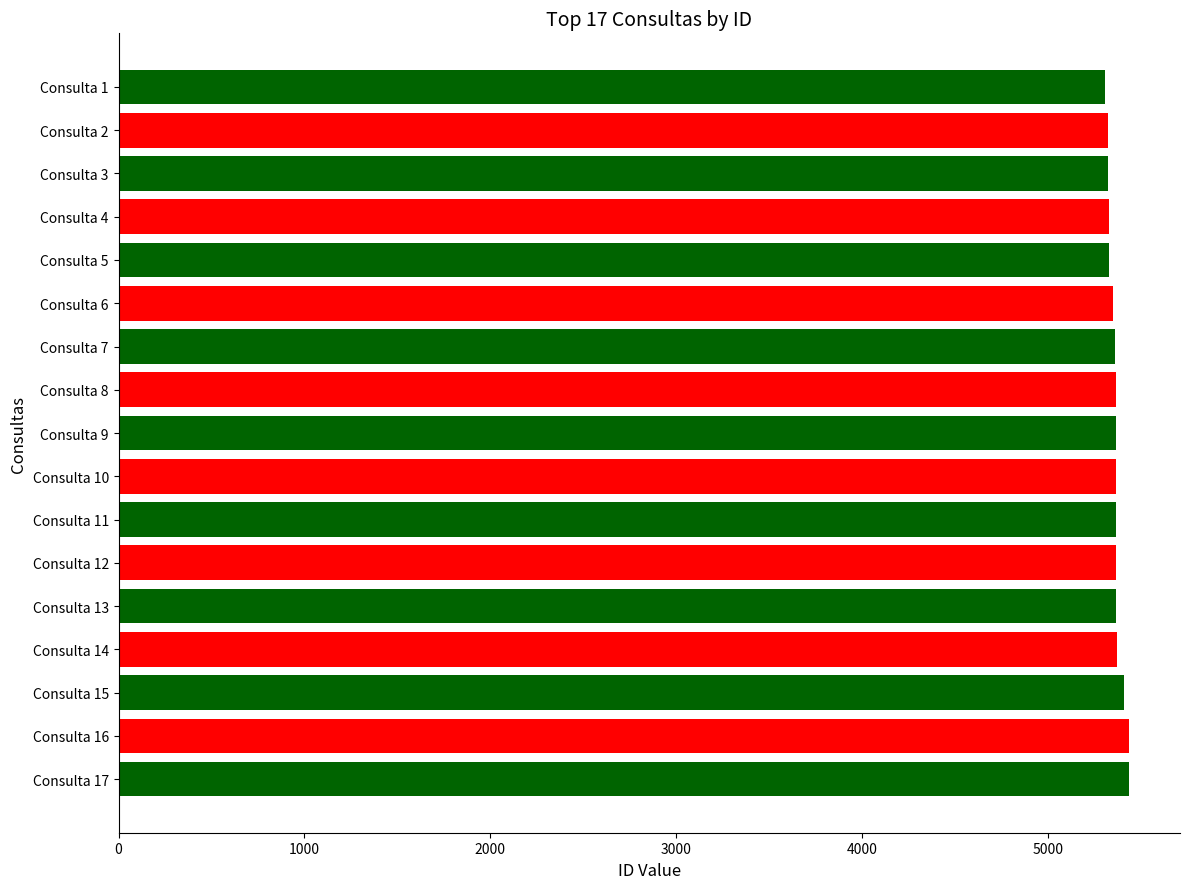

Are the bars grouped side by side (vs. stacked)?

No